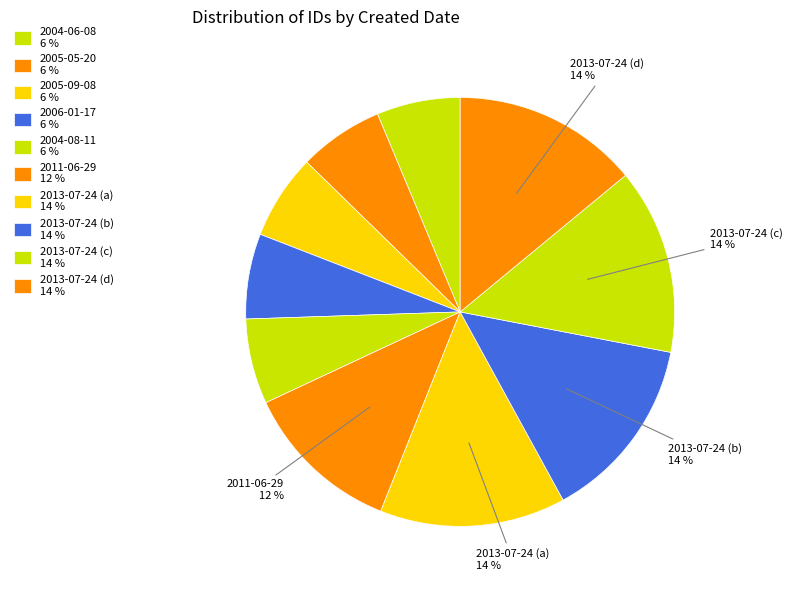

How many segments does this pie chart have?

10